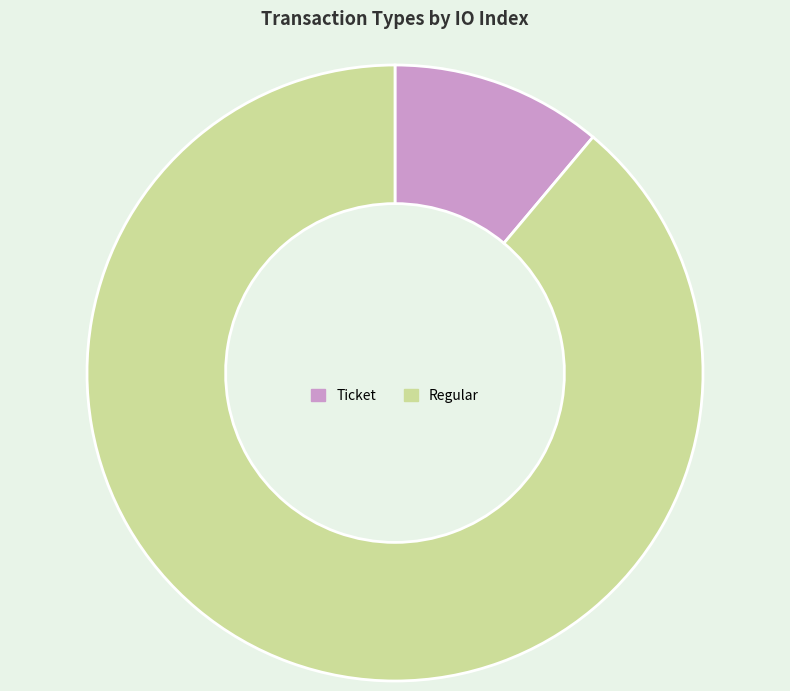

Rank the categories by value from lowest to highest.

Ticket, Regular